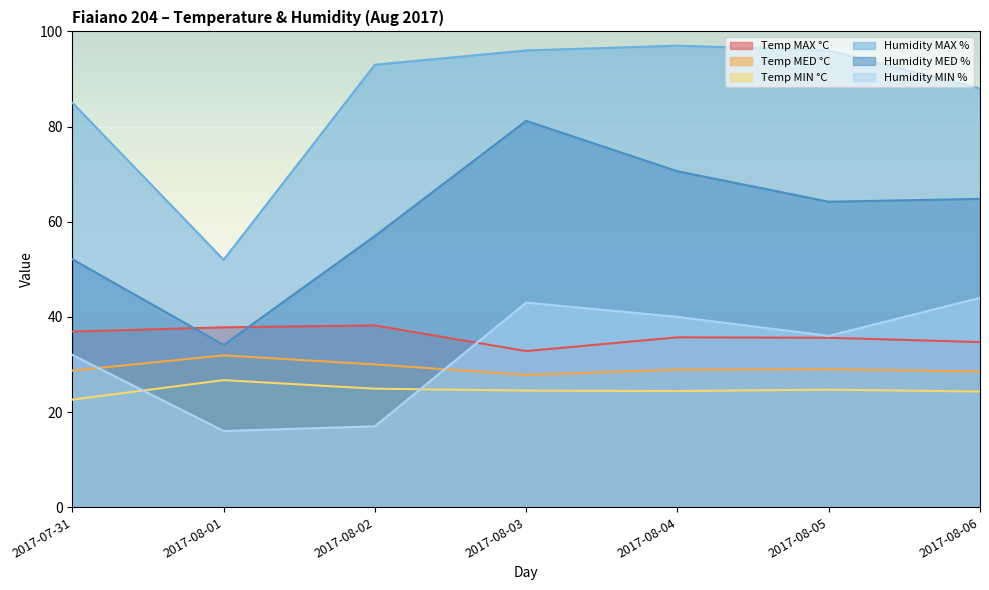

At which category does the chart reach its peak across all series?

2017-08-04